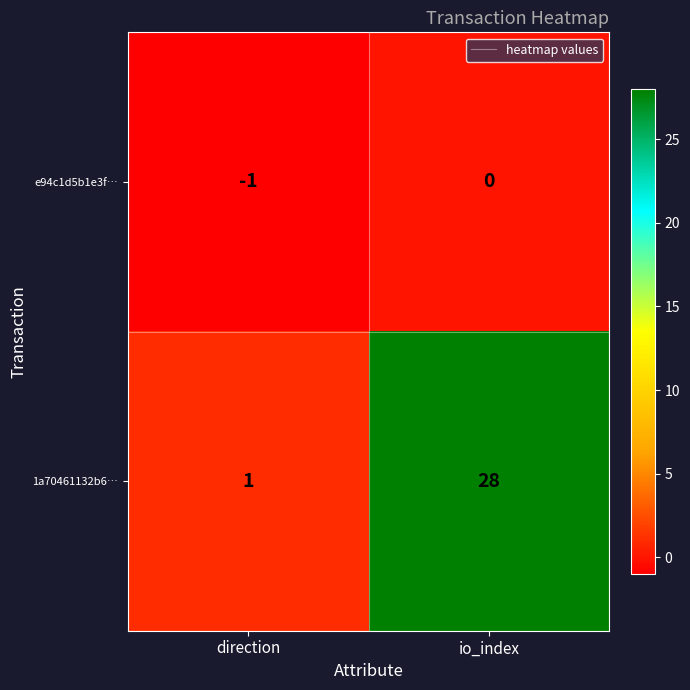

Is it true that 1a70461132b6… equals 42 at io_index?

False